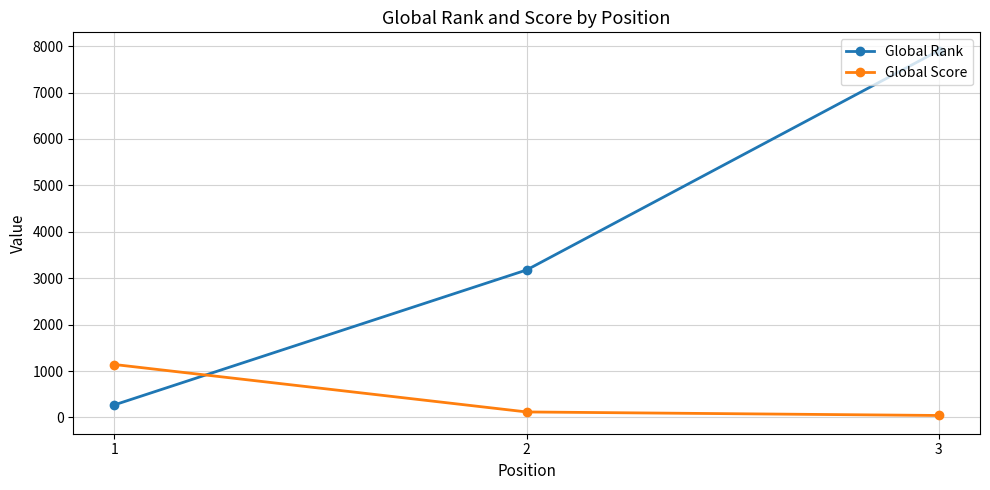

Does the chart display data point markers on the line(s)?

Yes